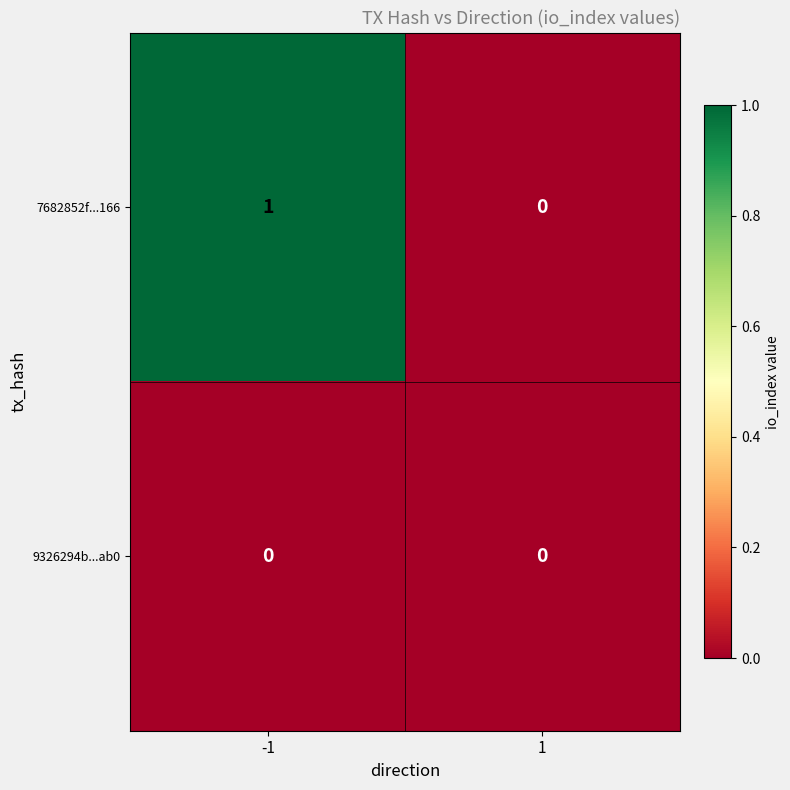

At which category is the sum across all series the highest?

-1